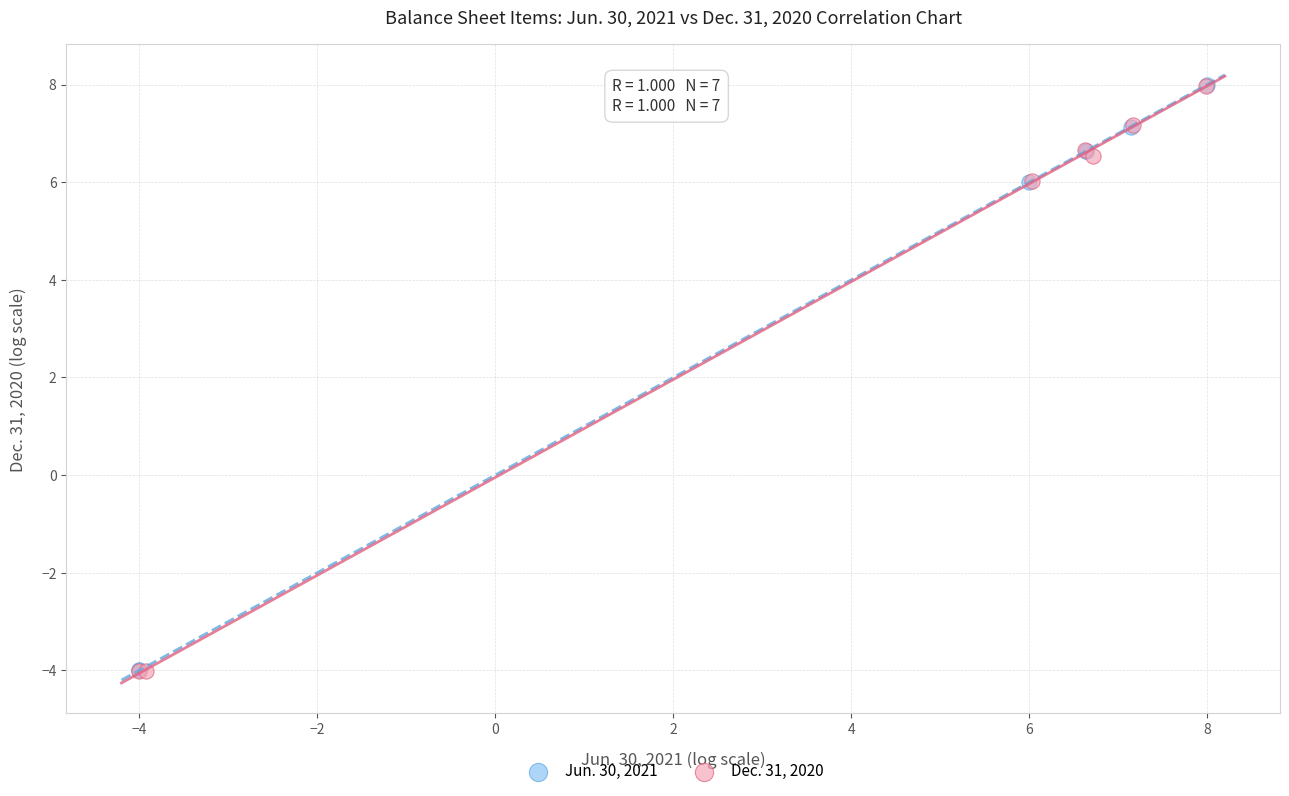

What are all the series names shown in the legend?

Jun. 30, 2021, Dec. 31, 2020